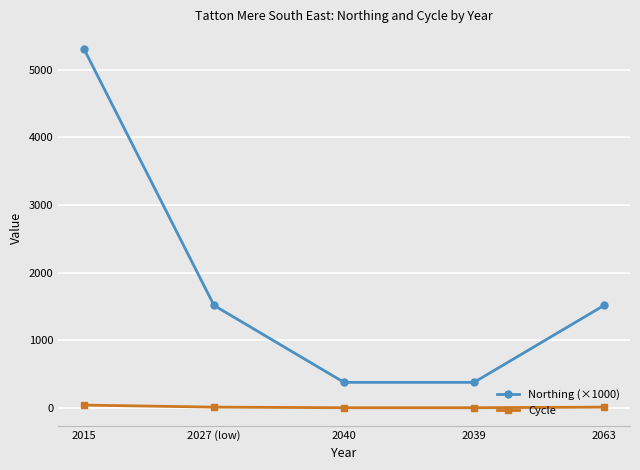

What position from the right is 2027 (low)?

4